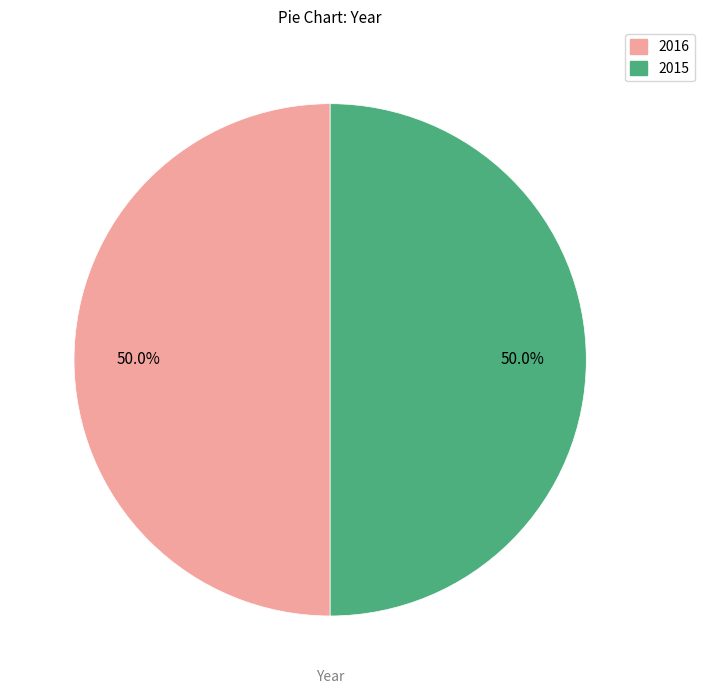

How many segments does this pie chart have?

2